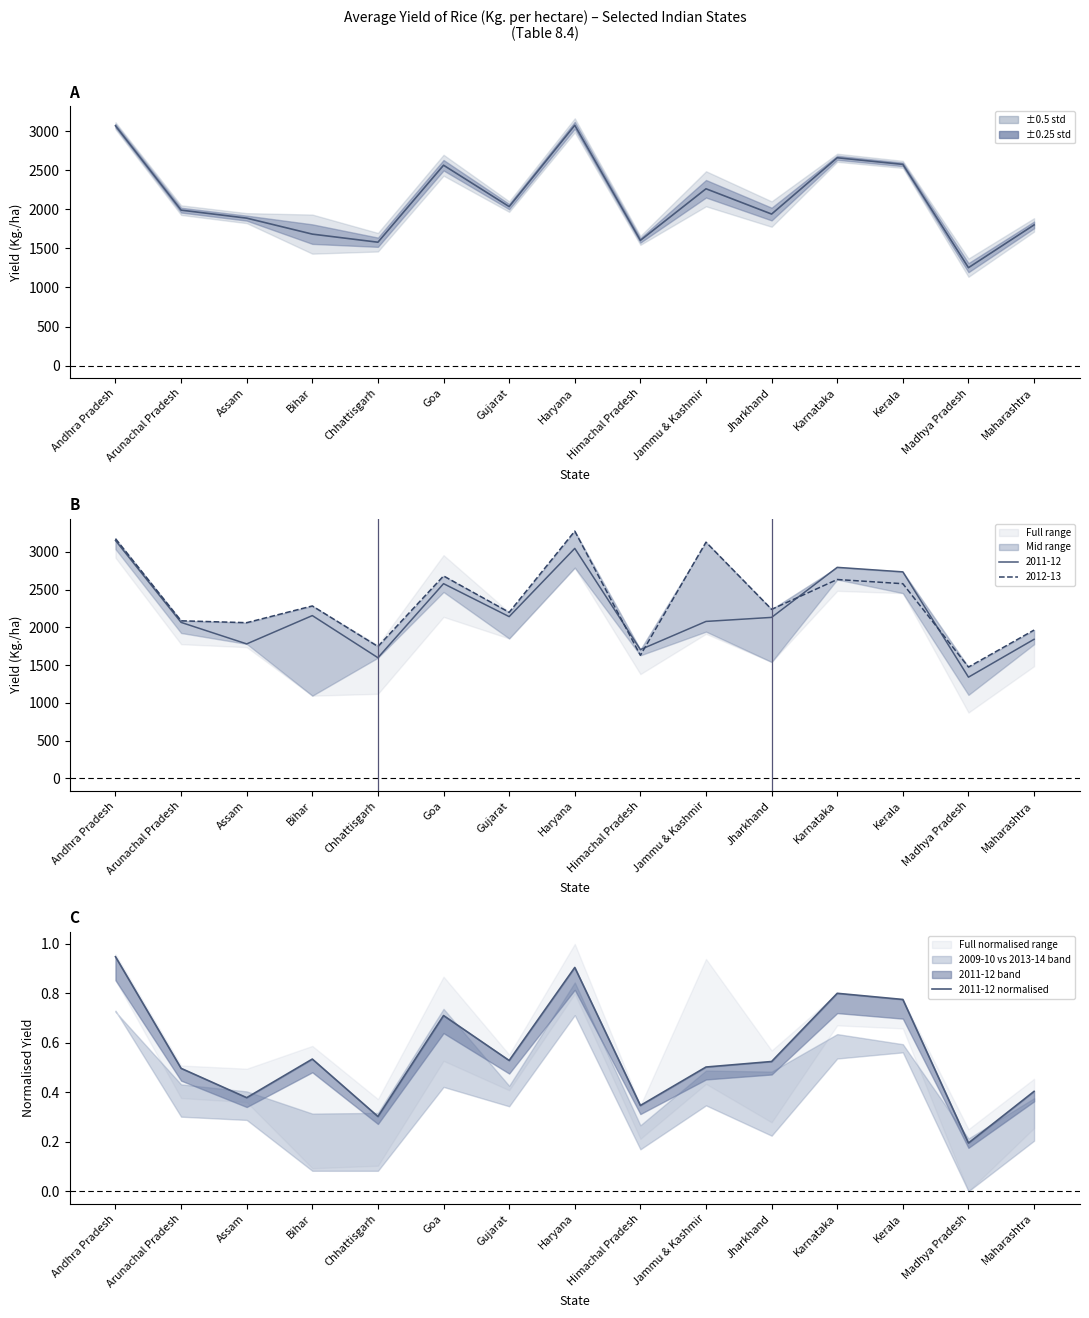

What is the minimum value for 2011-12 normalised?

0.2